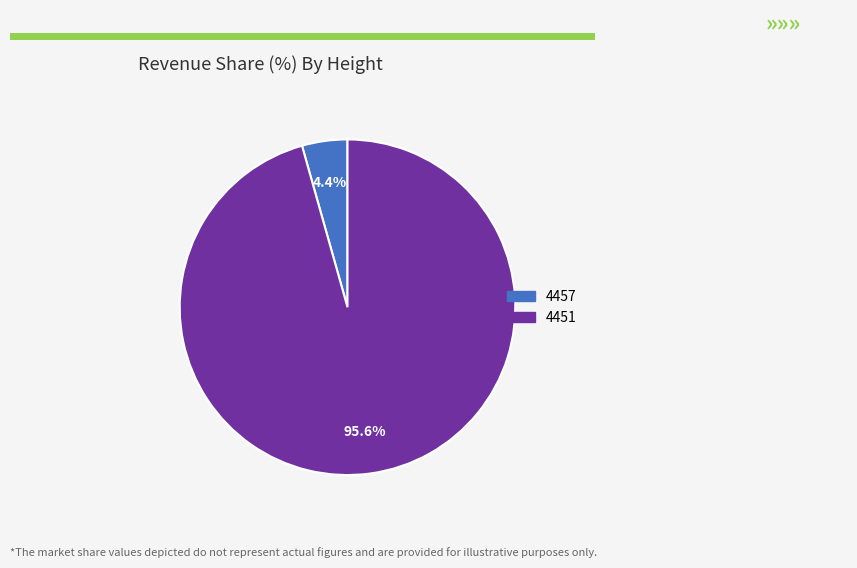

To the nearest percent, what is the difference between the largest and smallest slice percentages?

91%